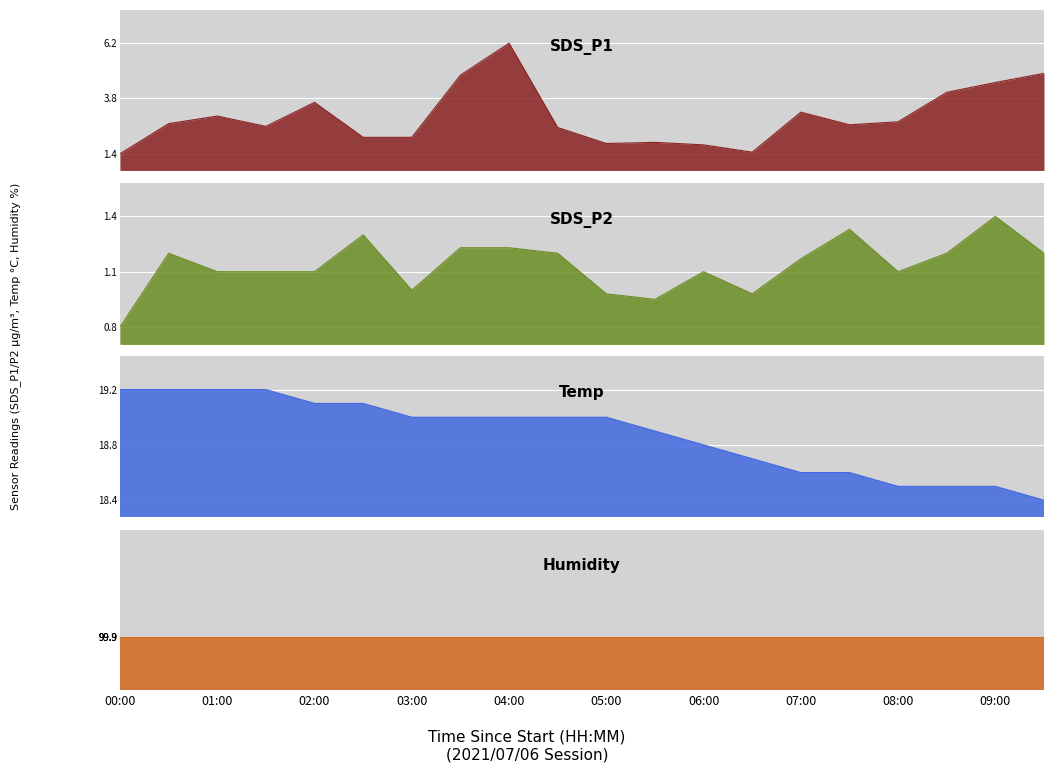

How many data points does each series have?

20